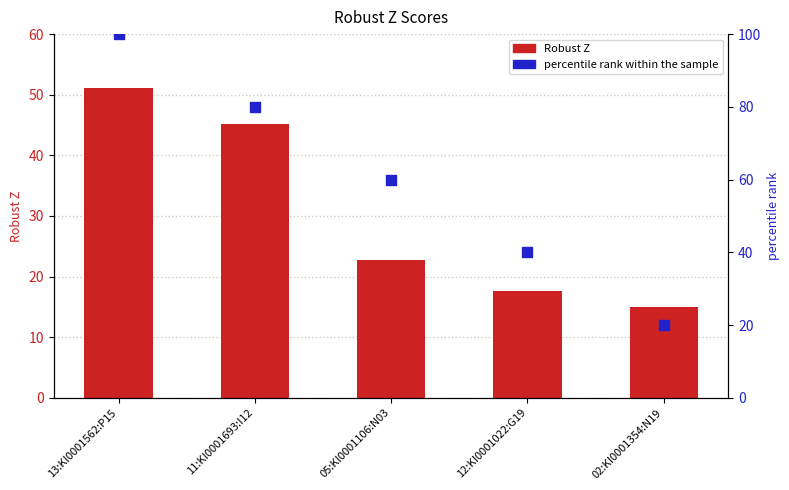

Which series contains the lowest Y value?

Robust Z